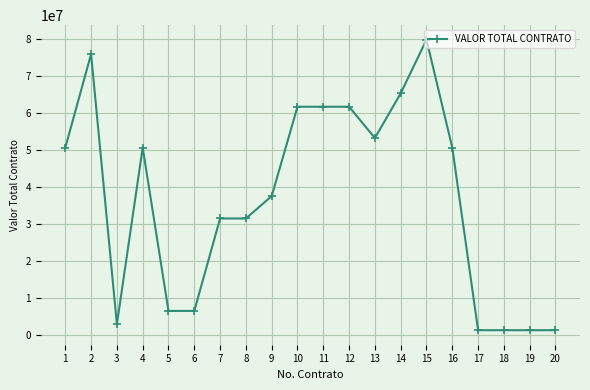

How many data points are less than 50524760?

10